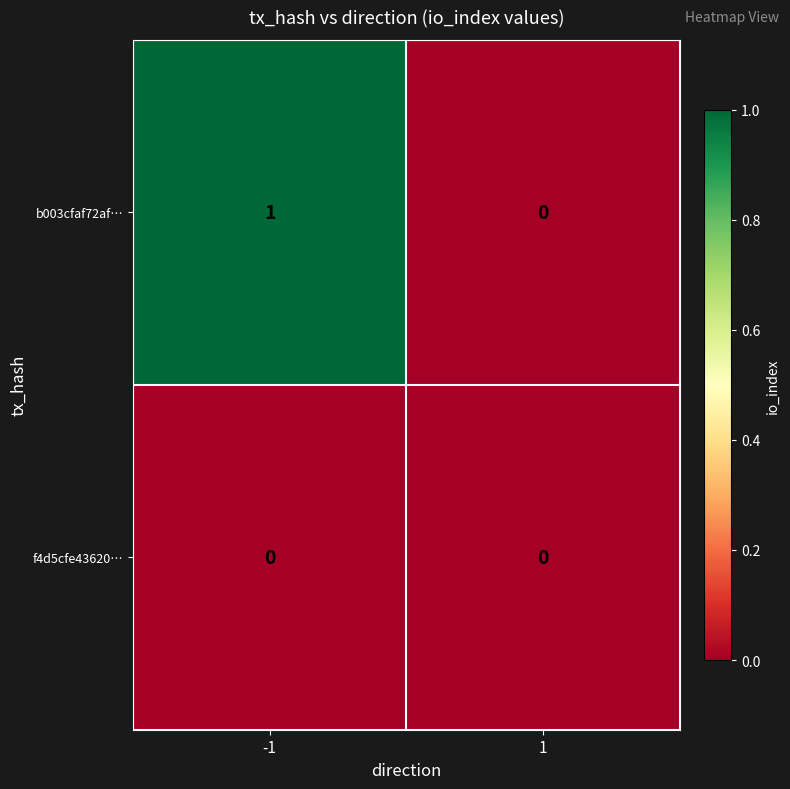

Reading left to right, list all the values displayed in this chart.

b003cfaf72af…: 1	0
f4d5cfe43620…: 0	0